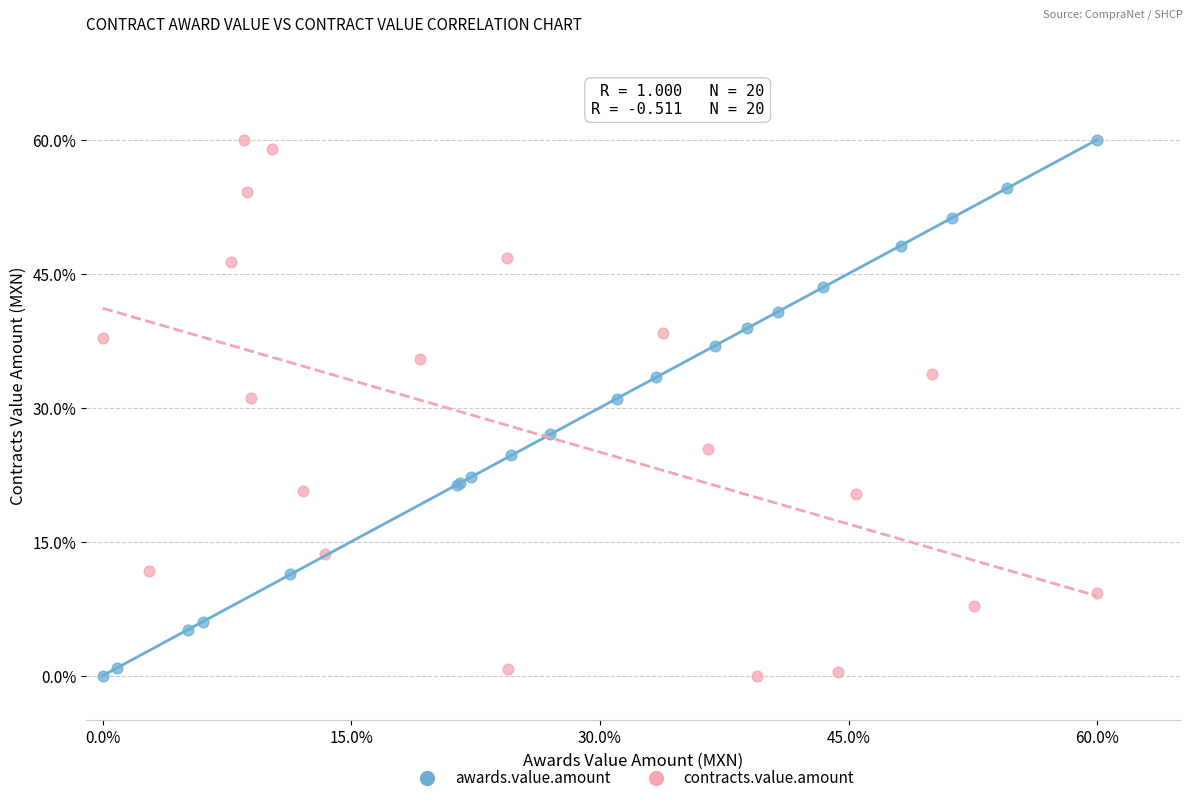

What are all the series names shown in the legend?

awards.value.amount, contracts.value.amount